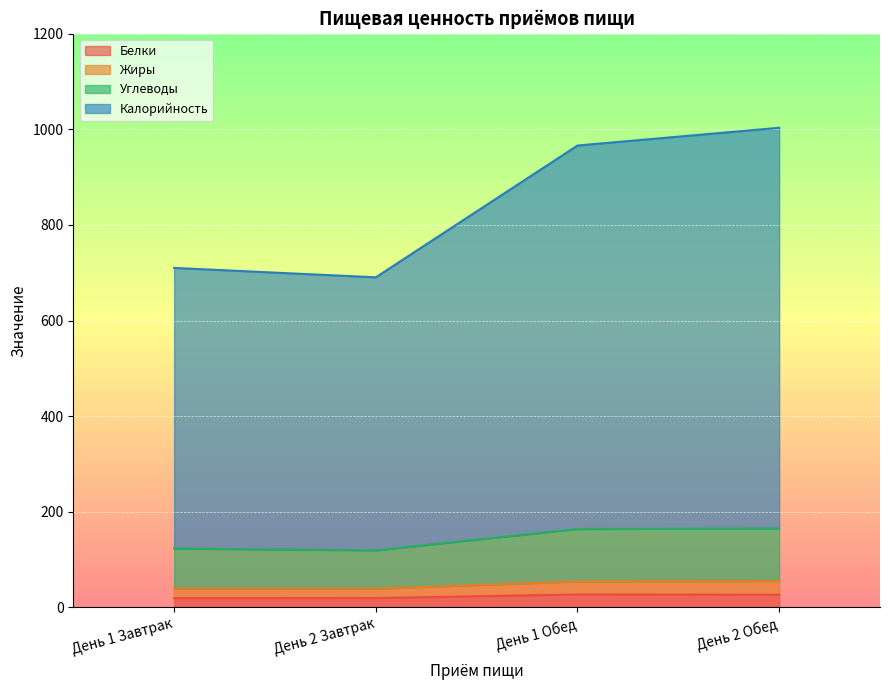

Count the number of data series in this chart.

4